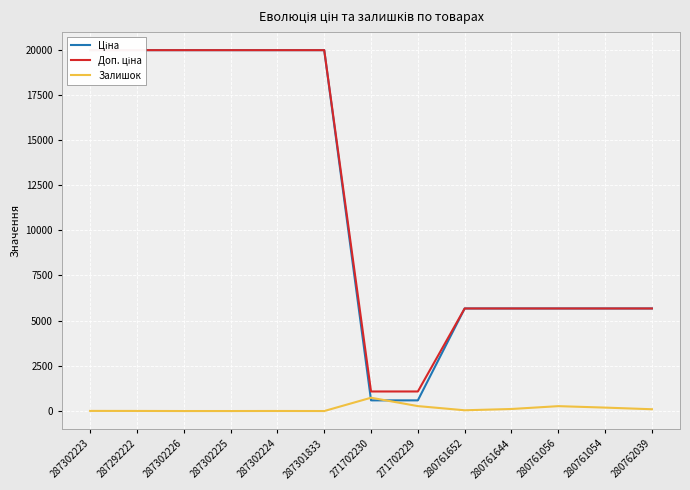

How many data points in Доп. ціна are less than 5673?

2